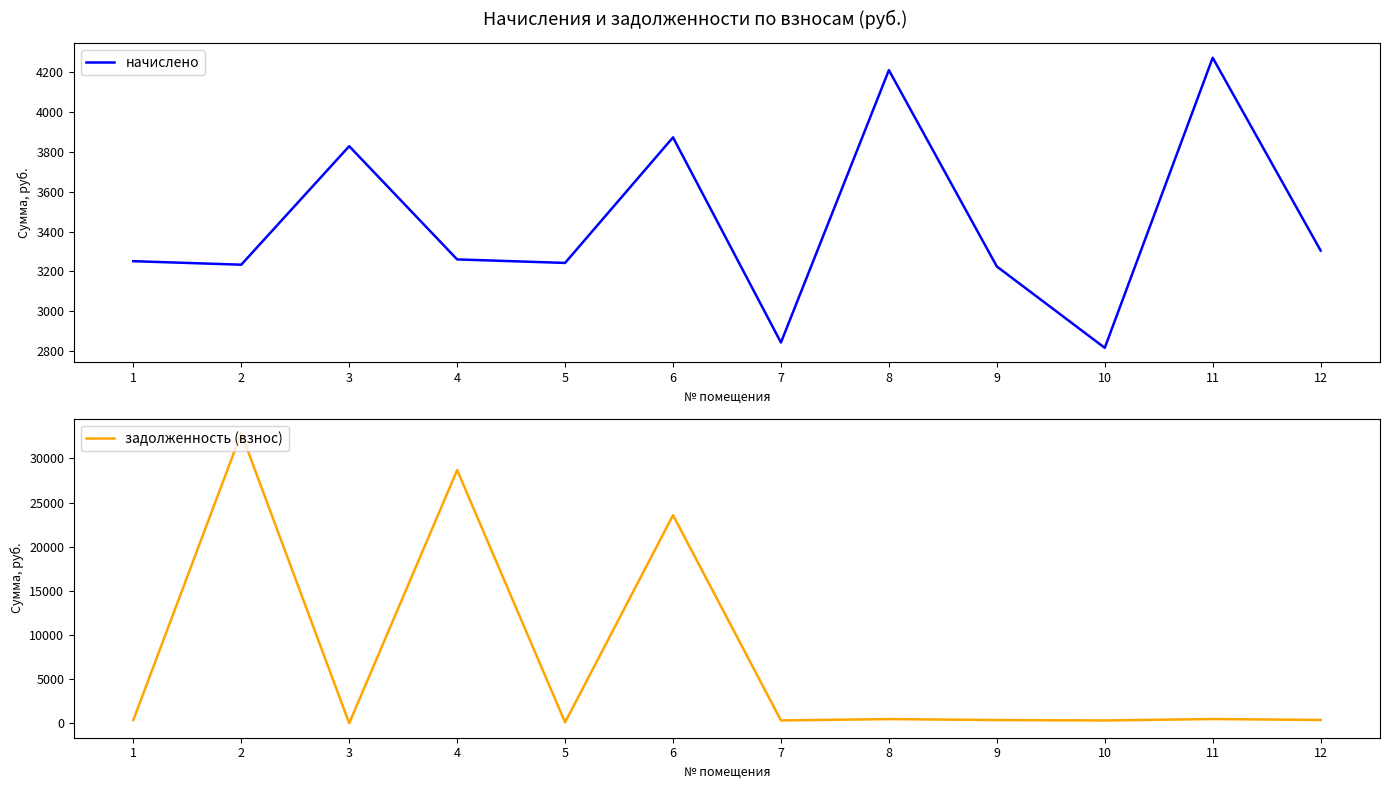

Does the chart display data point markers on the line(s)?

No